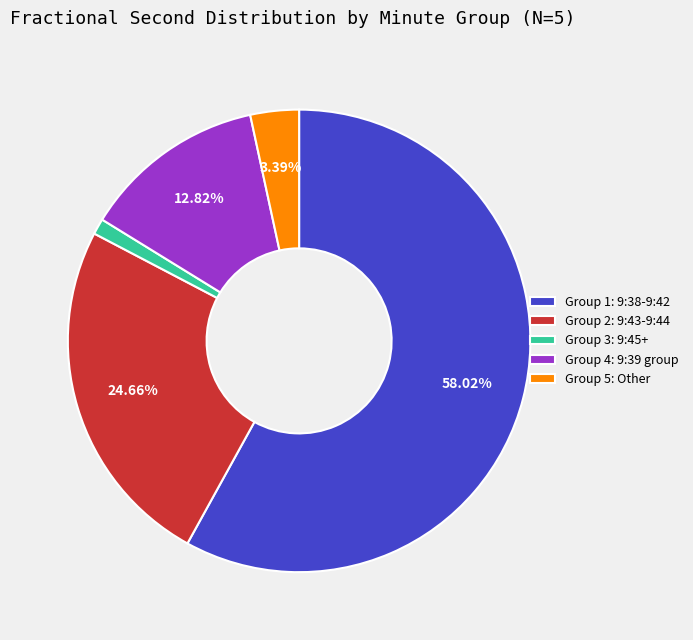

Is the sum of Group 5: Other and Group 3: 9:45+ greater than half?

No